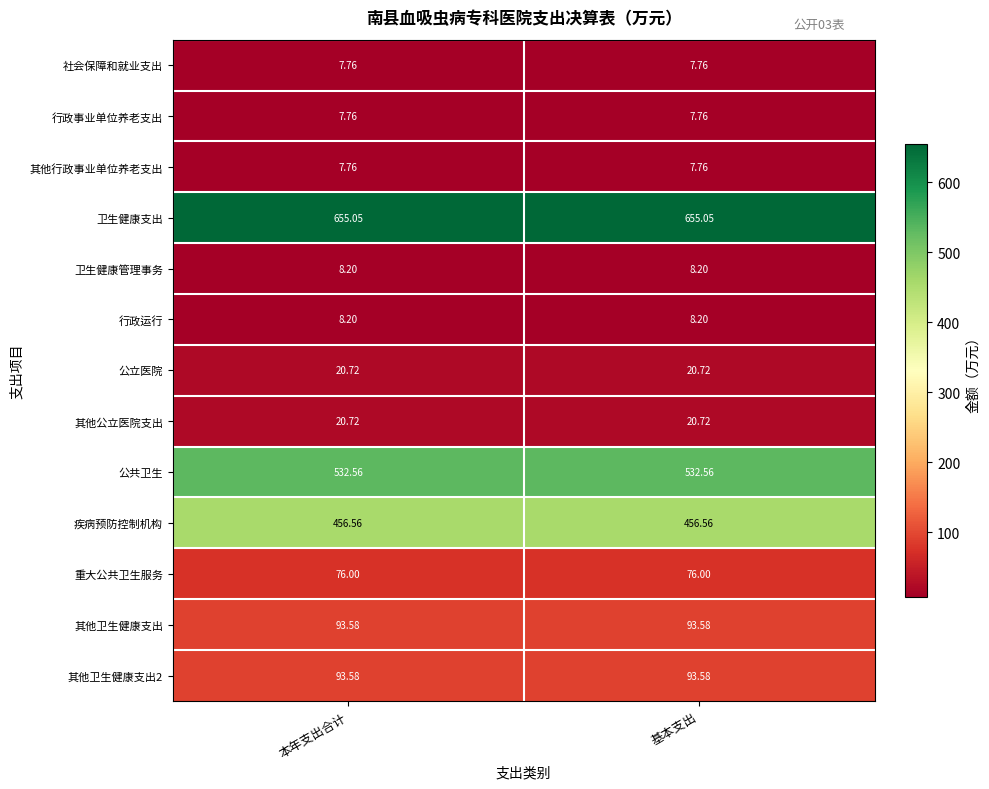

Which series has the largest total across all categories?

卫生健康支出